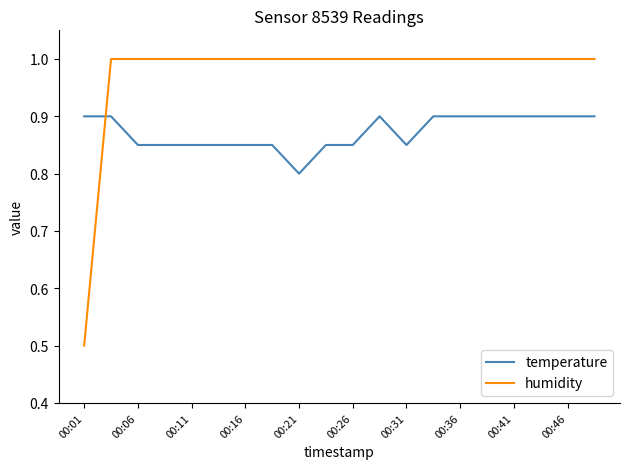

True or false: temperature and humidity intersect in this chart.

True